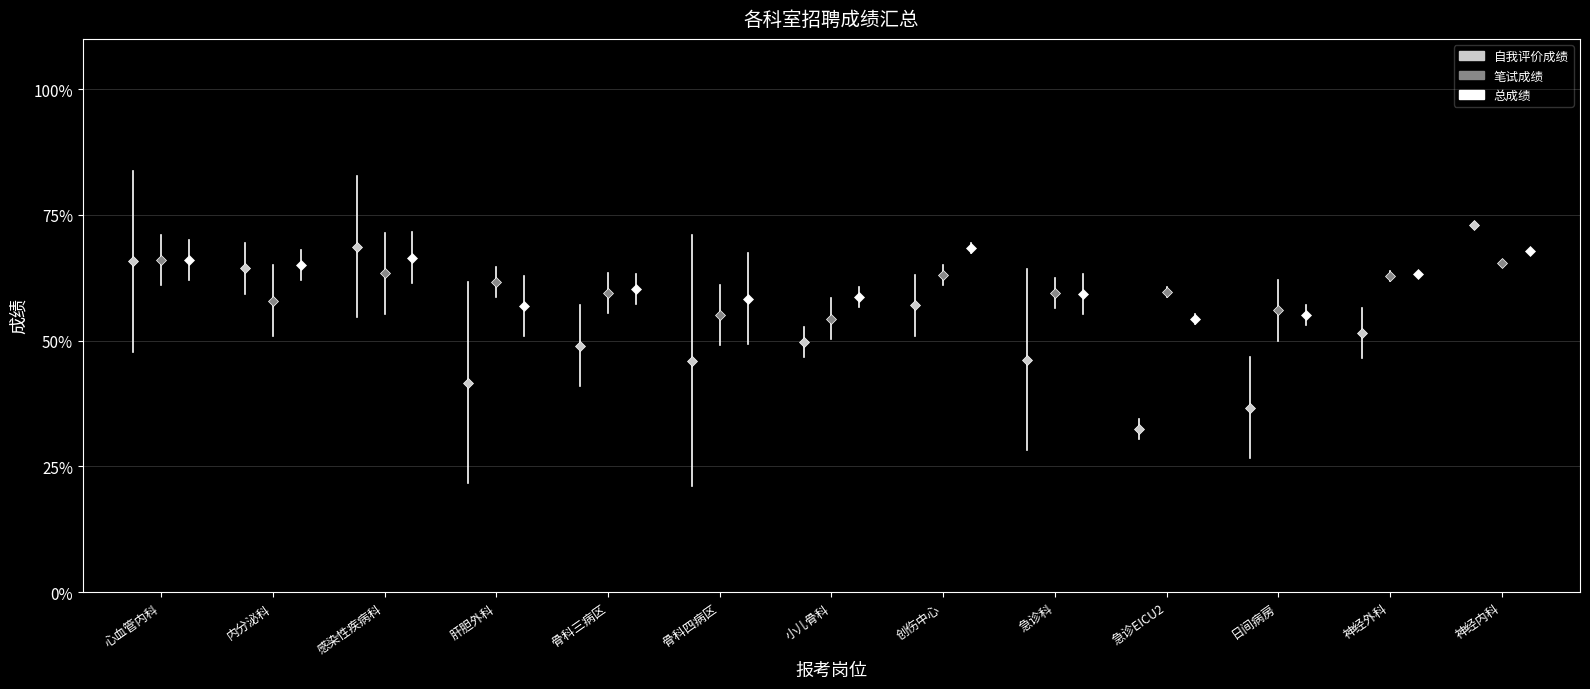

Reading right to left, transcribe all the data shown in this chart.

自我评价成绩: 73.0	51.5	36.7	32.5	46.2	57.0	49.7	46.0	49.0	41.7	68.7	64.3	65.8
笔试成绩: 65.5	62.9	56.0	59.6	59.4	63.1	54.4	55.1	59.5	61.7	63.4	58.0	66.1
总成绩: 67.9	63.2	55.0	54.3	59.3	68.4	58.7	58.4	60.3	56.8	66.5	65.0	66.0